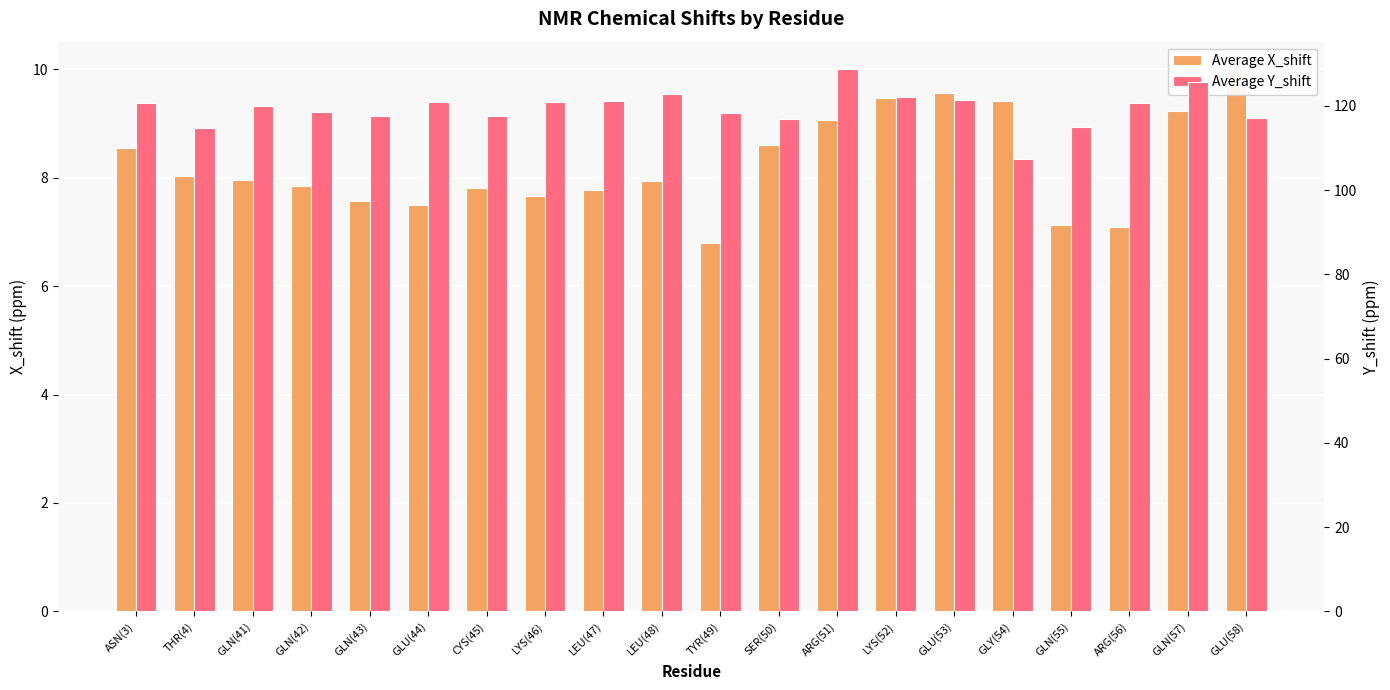

At which label does Average X_shift first exceed 7?

ASN(3)